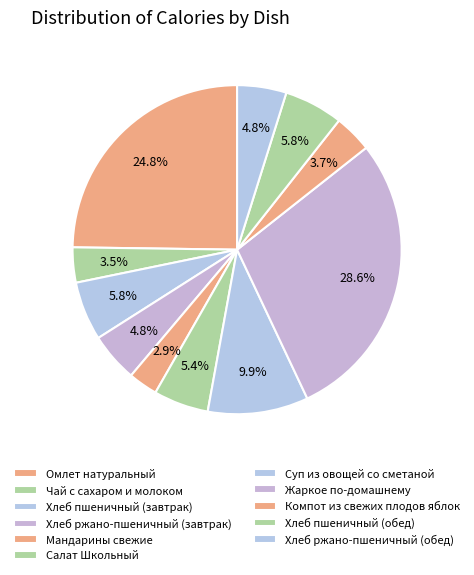

To the nearest percent, what percentage of the pie is Хлеб ржано-пшеничный (обед)?

5%